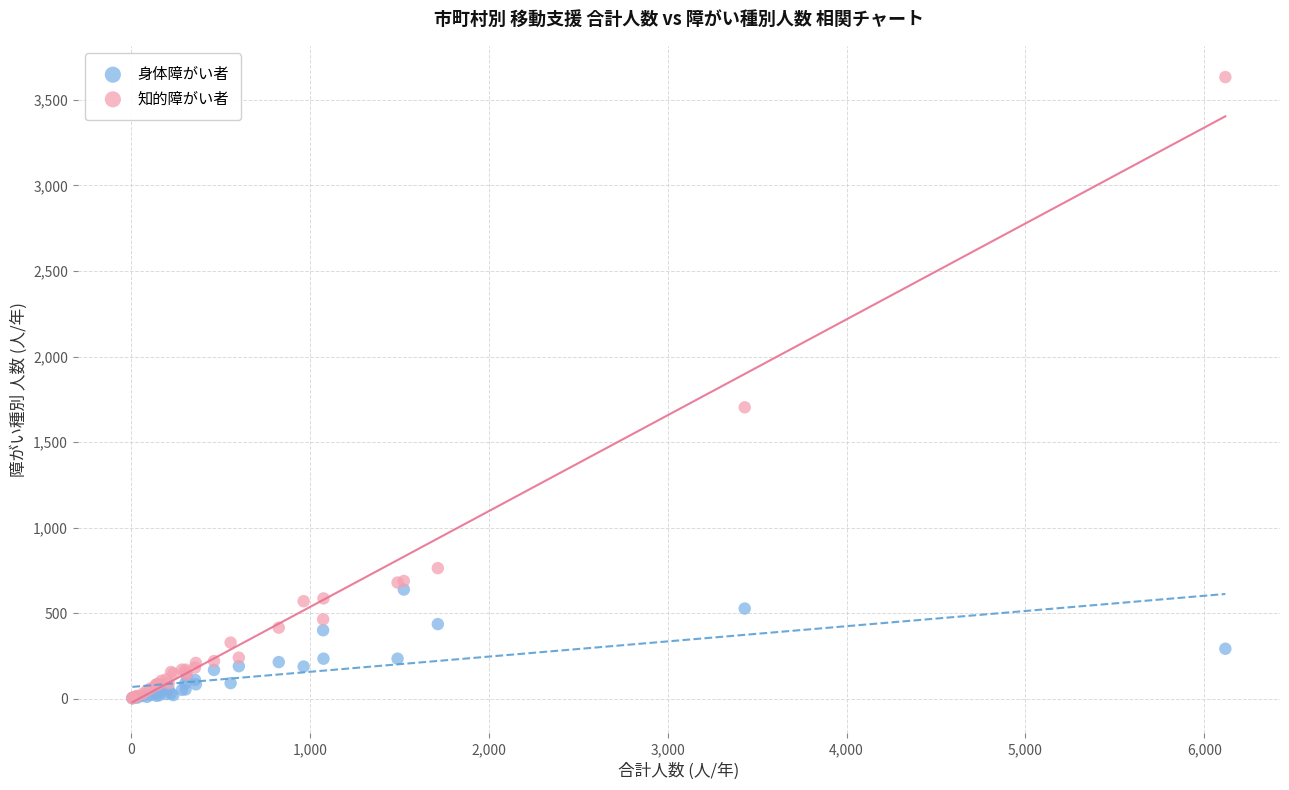

Which series has the largest Y range (max minus min)?

知的障がい者